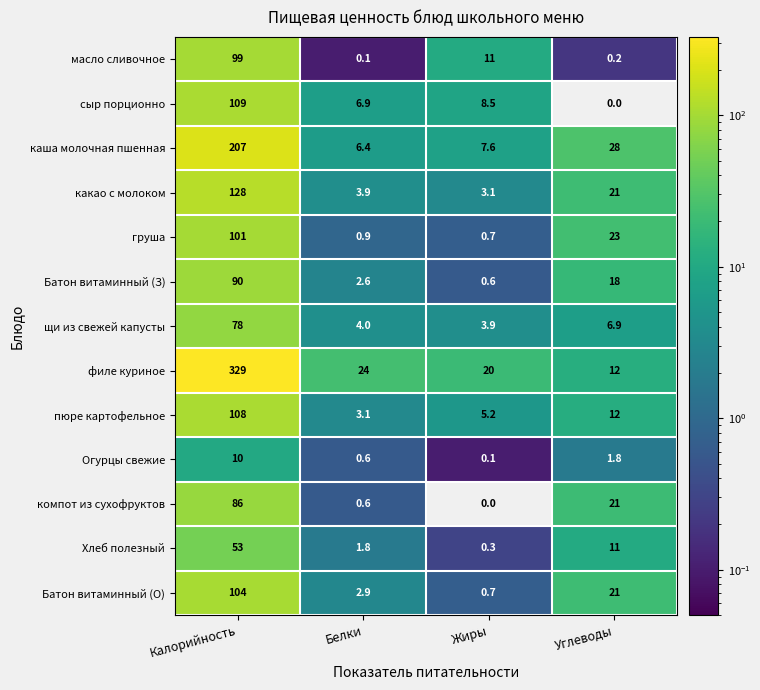

At which category is the sum across all series the highest?

Калорийность